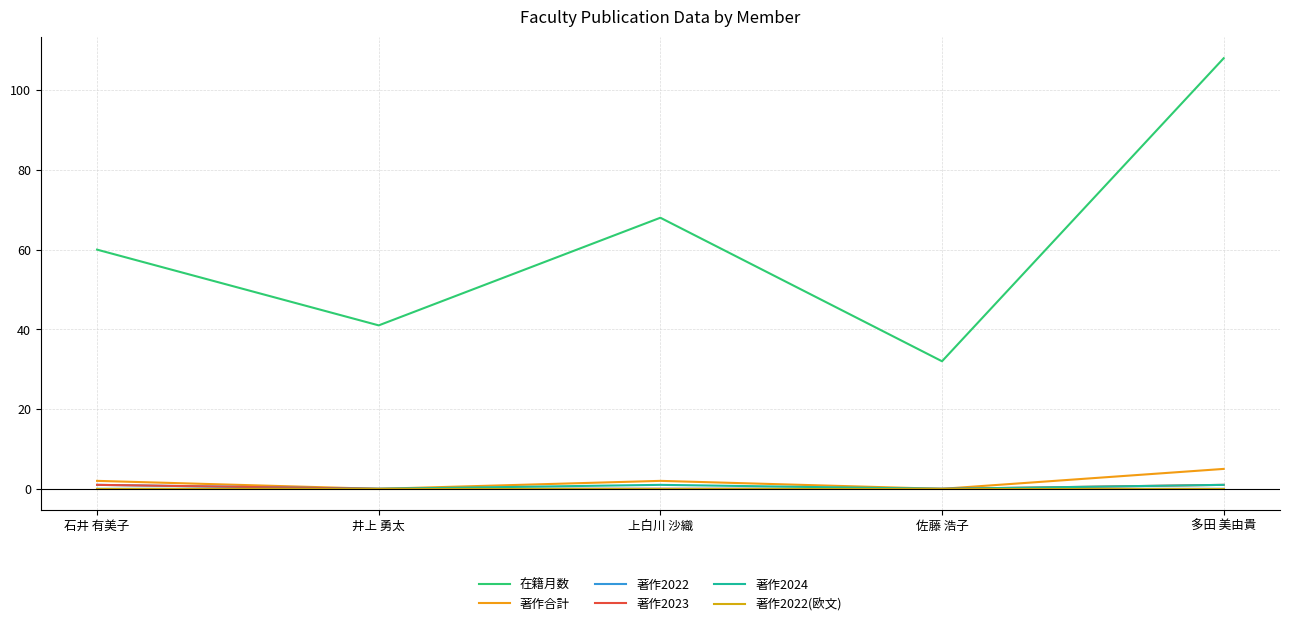

Which series changed the most between 上白川 沙織 and 佐藤 浩子?

在籍月数